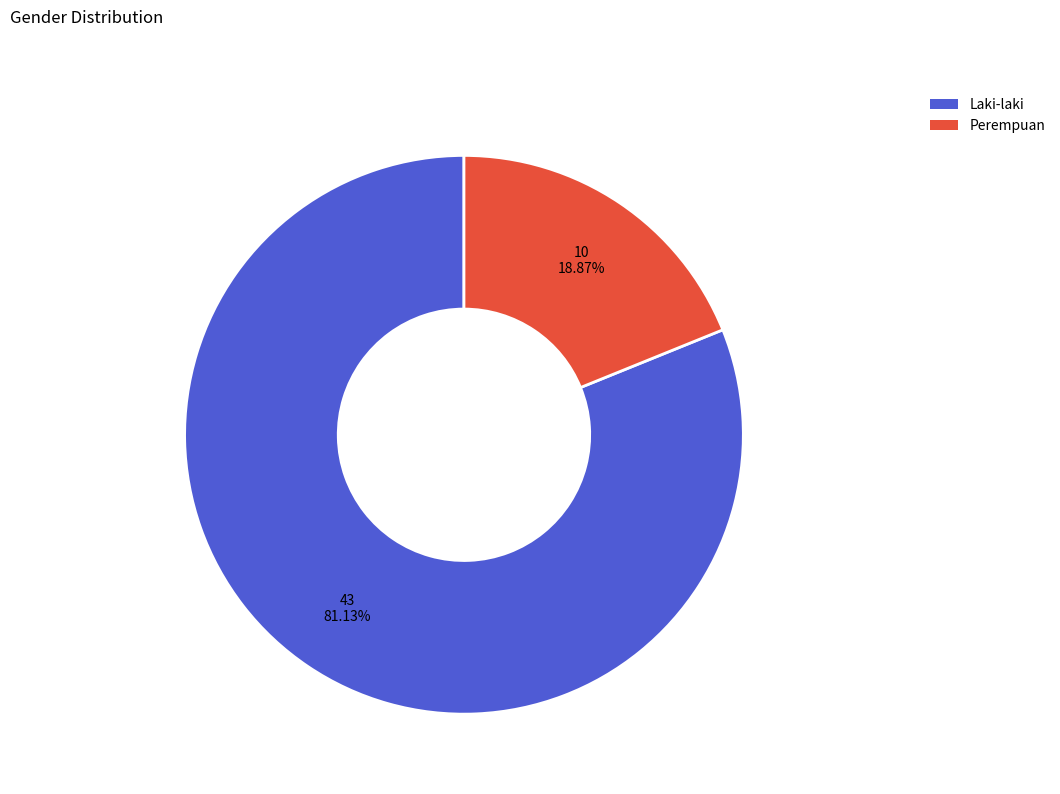

True or false: Laki-laki accounts for 93% of the total.

False